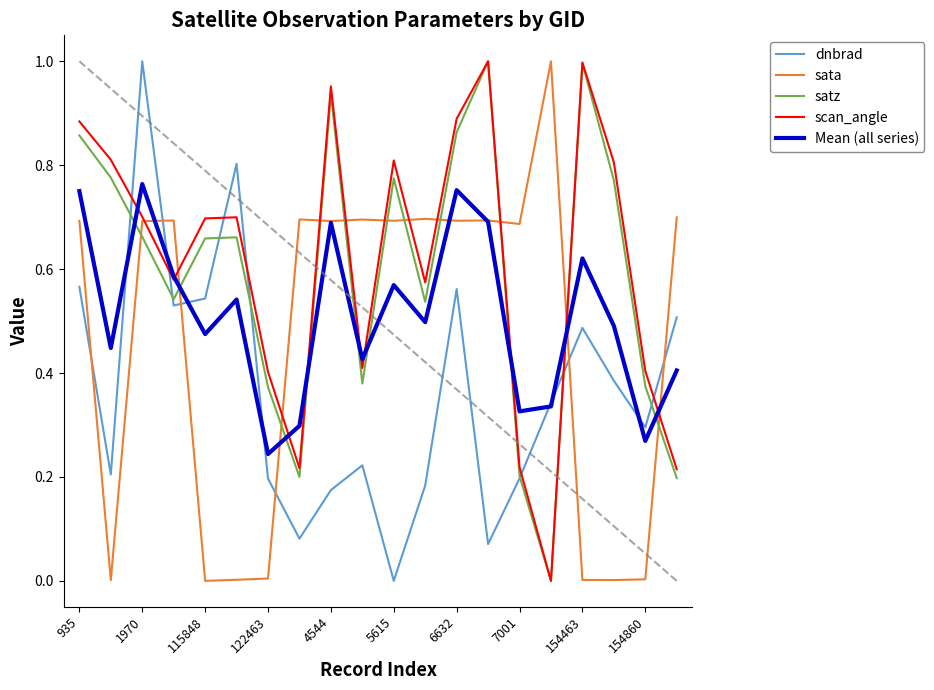

How many series are shown in this chart?

5